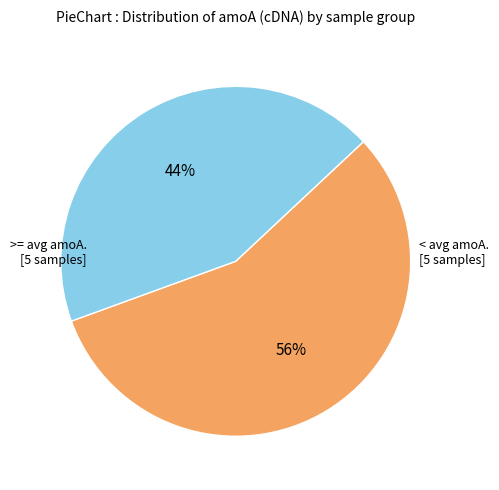

Is there a majority slice in this chart?

Yes